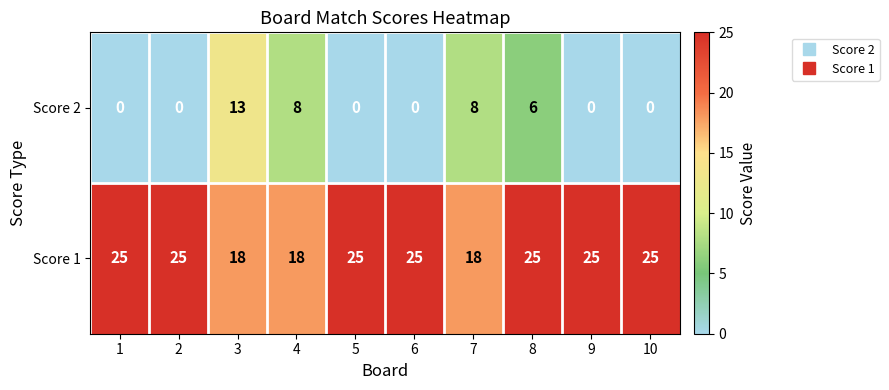

List the series in order of their overall mean, highest first.

Score 1, Score 2